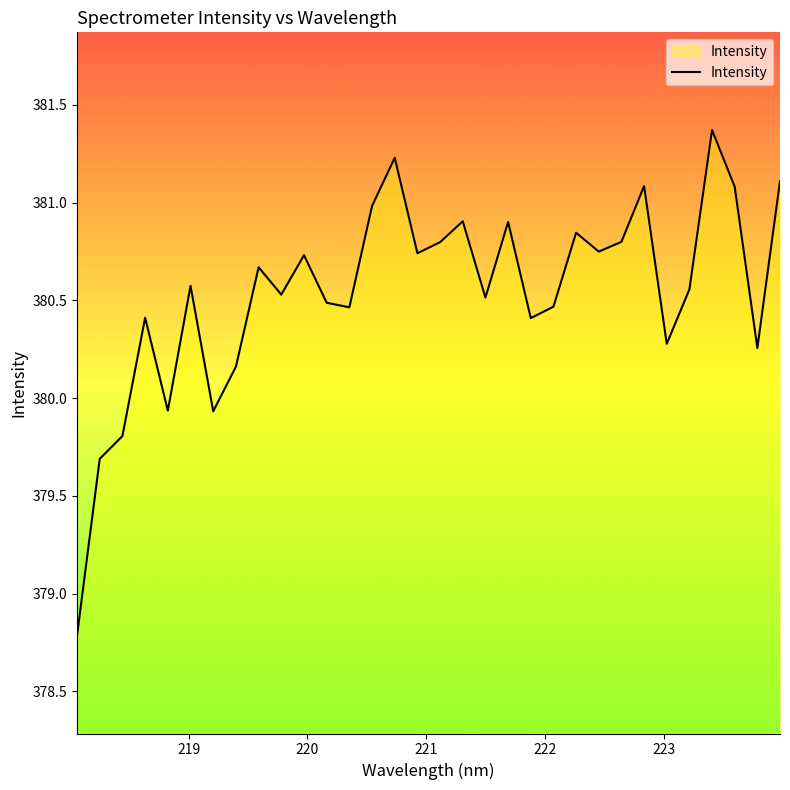

What is the greatest value displayed?

381.4